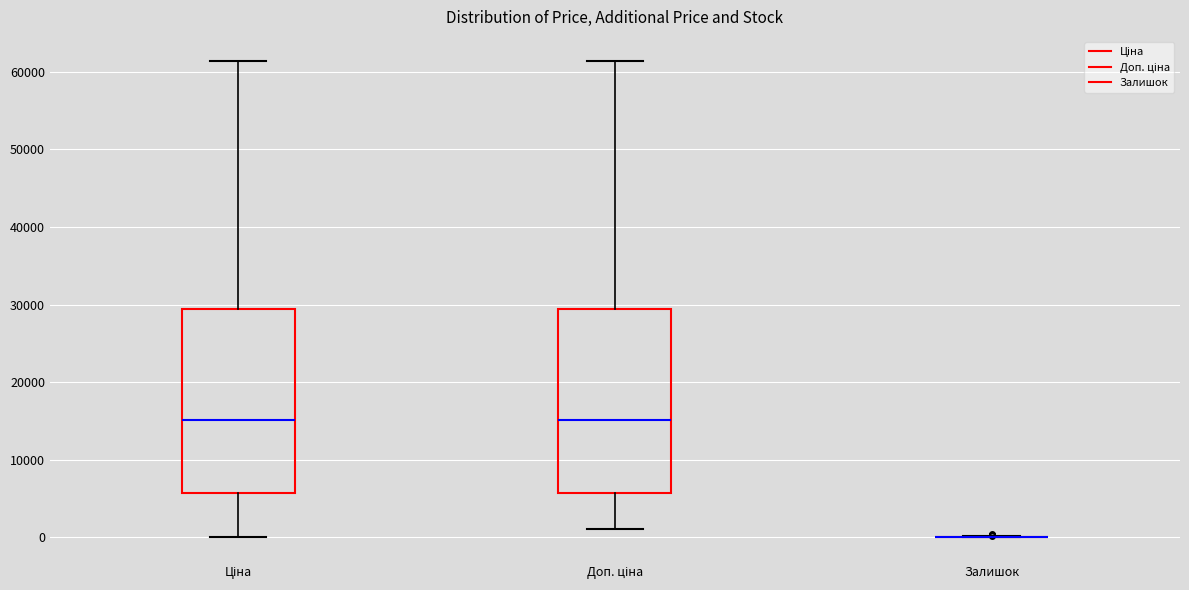

Reading left to right, read every box against the y-axis: the position of its median line, the range the box covers, and the ends of its whiskers. The values are not printed on the chart, so give them approximately, as read against the axis.

Ціна: median 15000, box 6000 to 29000, whiskers 0 to 61000
Доп. ціна: median 15000, box 6000 to 29000, whiskers 1000 to 61000
Залишок: box collapsed to a line at 0, whiskers 0 to 0